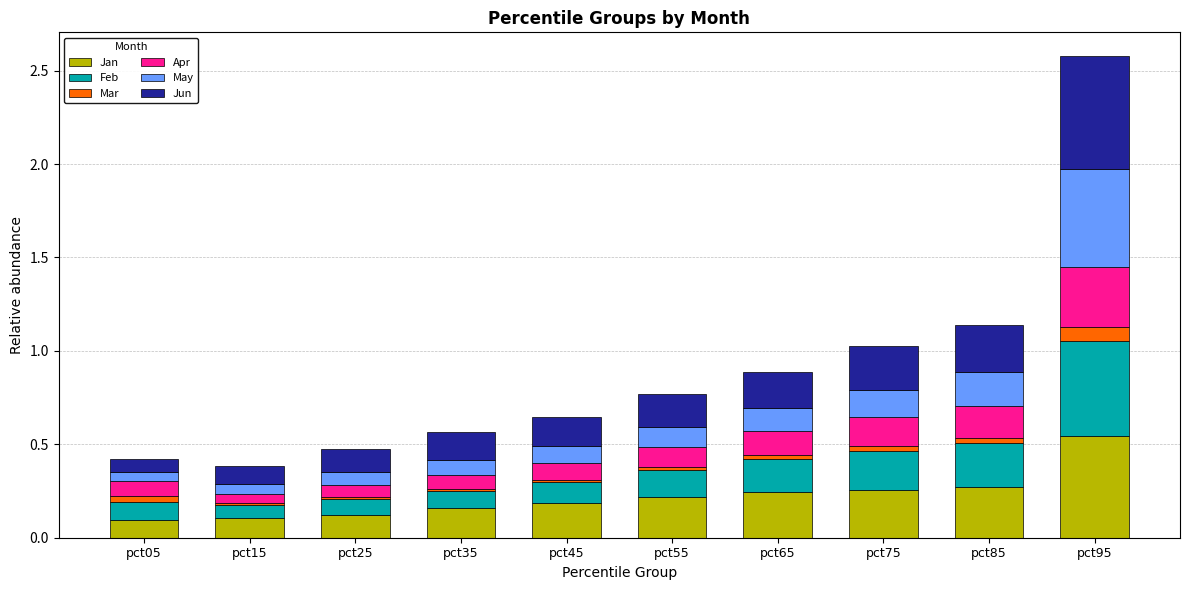

How many categories are shown in the chart?

10